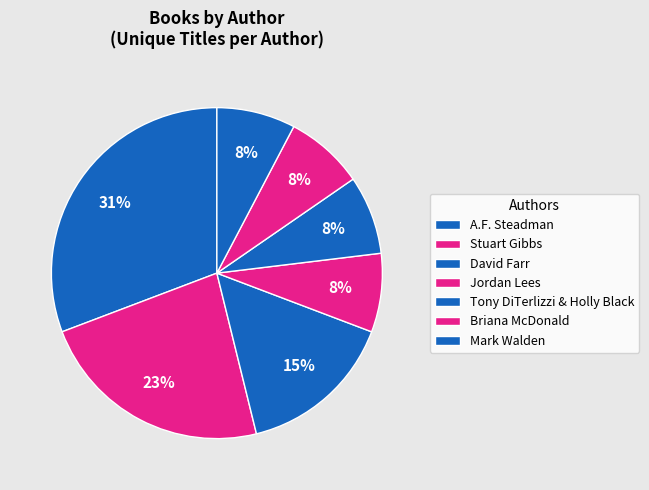

How many slices are in this pie chart?

7